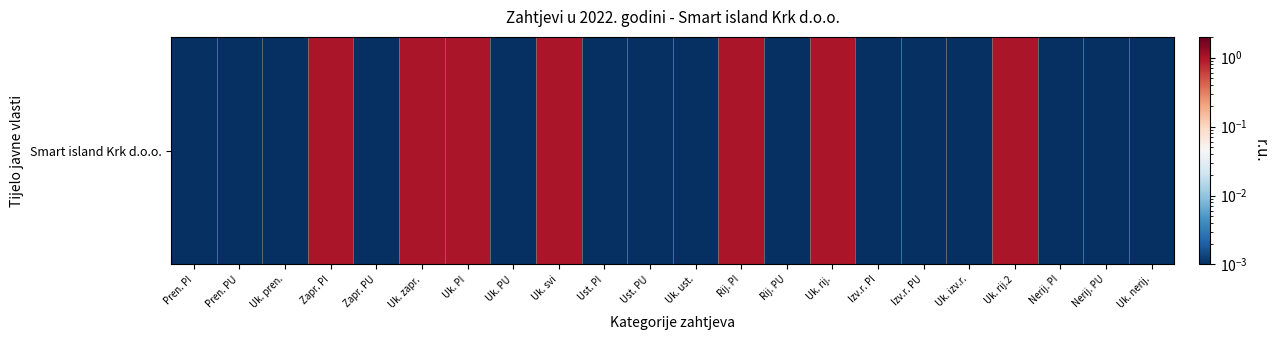

Which category has the lowest value across all series?

Pren. PI